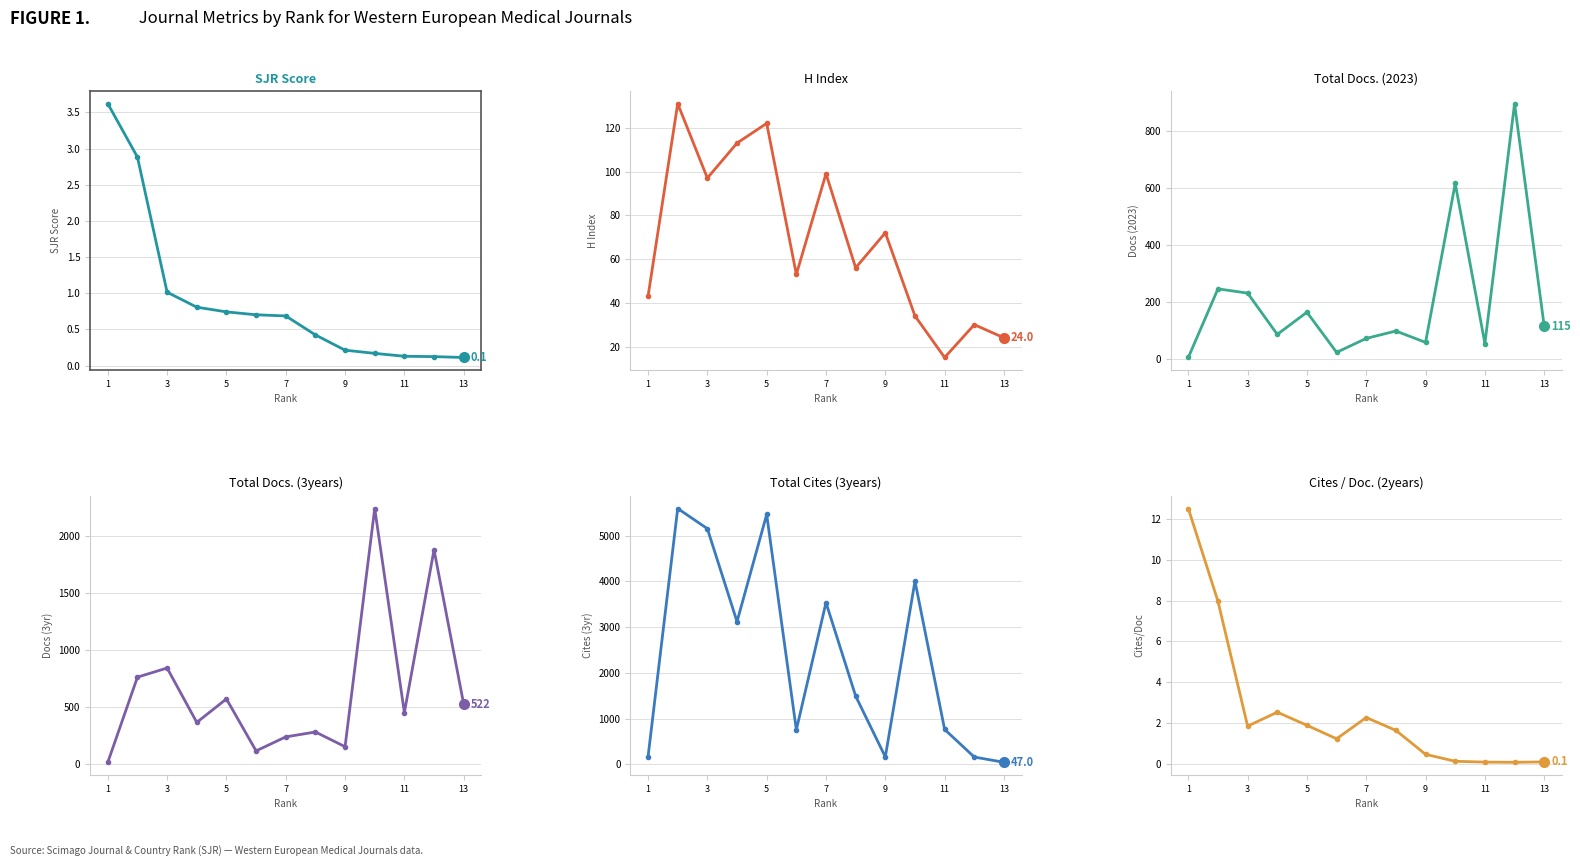

What is the difference between the second highest and second lowest values in the SJR series?

2.8